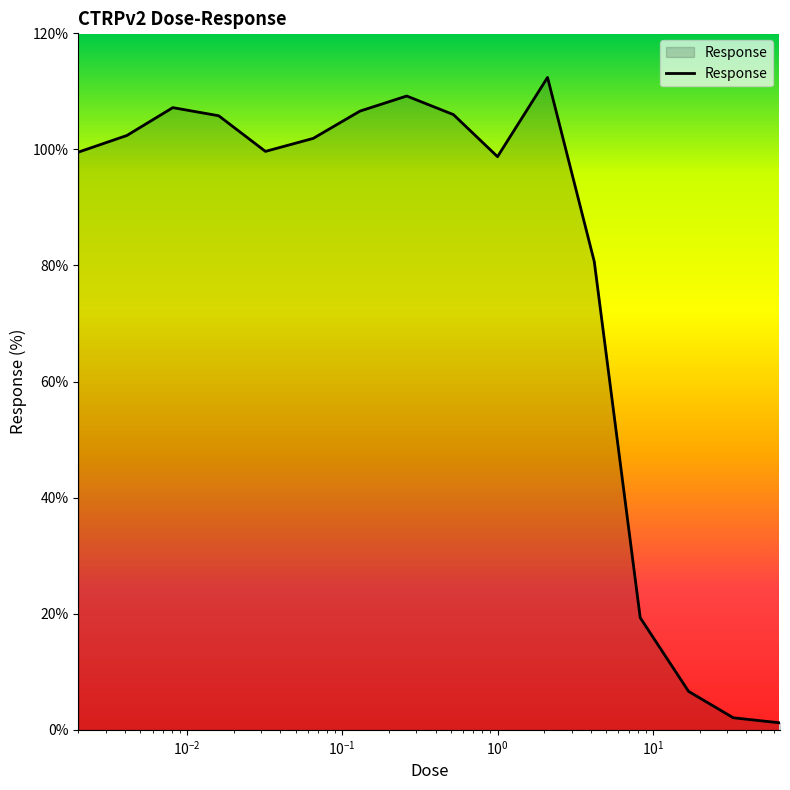

What is the difference between the maximum and minimum values?

111.2